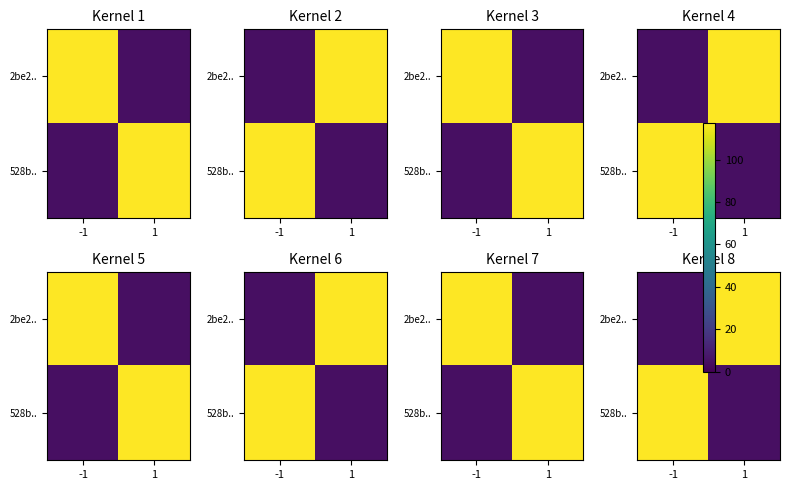

What is the sum of the 528b.. values at -1 and 1?

122